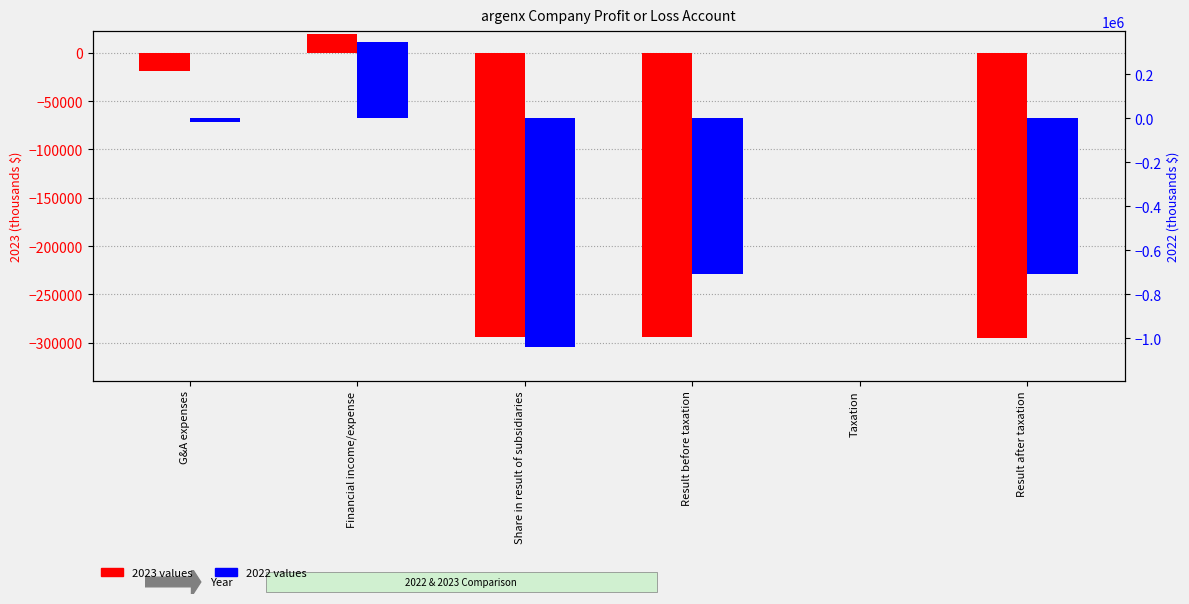

Reading left to right, extract all data points from this chart.

2023: G&A expenses=-19303	Financial income/expense=19378	Share in result of subsidiaries=-294476	Result before taxation=-294402	Taxation=-652	Result after taxation=-295053
2022: G&A expenses=-15543	Financial income/expense=344696	Share in result of subsidiaries=-1038746	Result before taxation=-709594	Taxation=0	Result after taxation=-709594